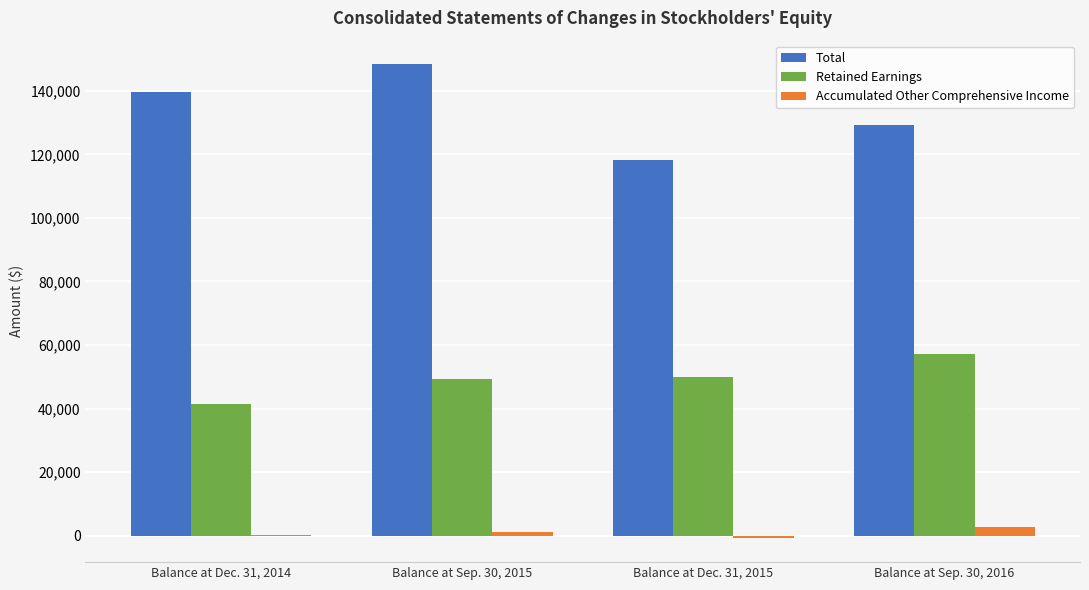

True or false: Total has a value of 225092 at Balance at Sep. 30, 2015.

False